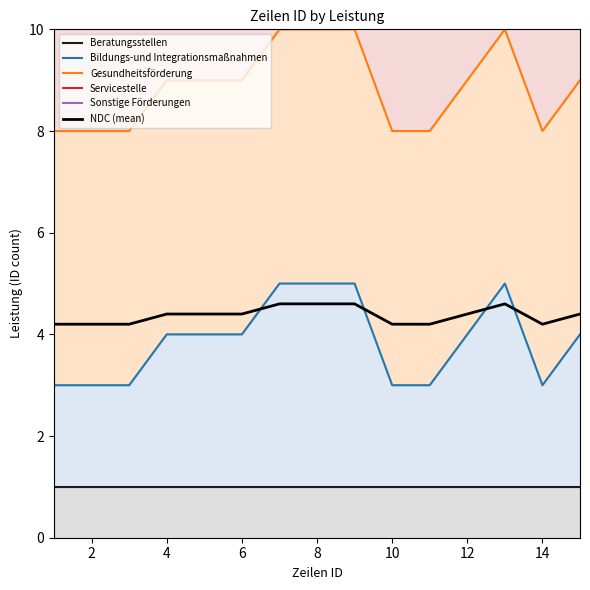

True or false: Bildungs-und Integrationsmaßnahmen and Gesundheitsförderung cross at least once.

False